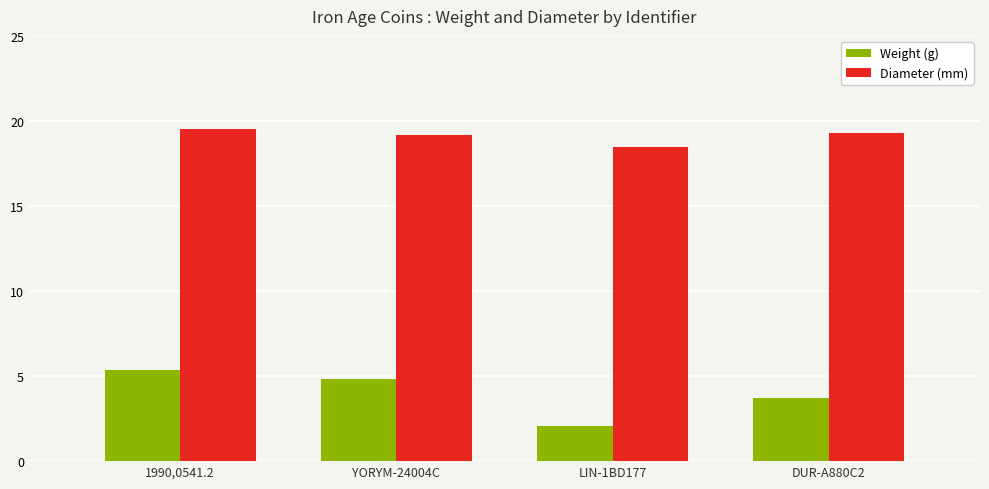

Rank the series by their average value, from highest to lowest.

Diameter (mm), Weight (g)